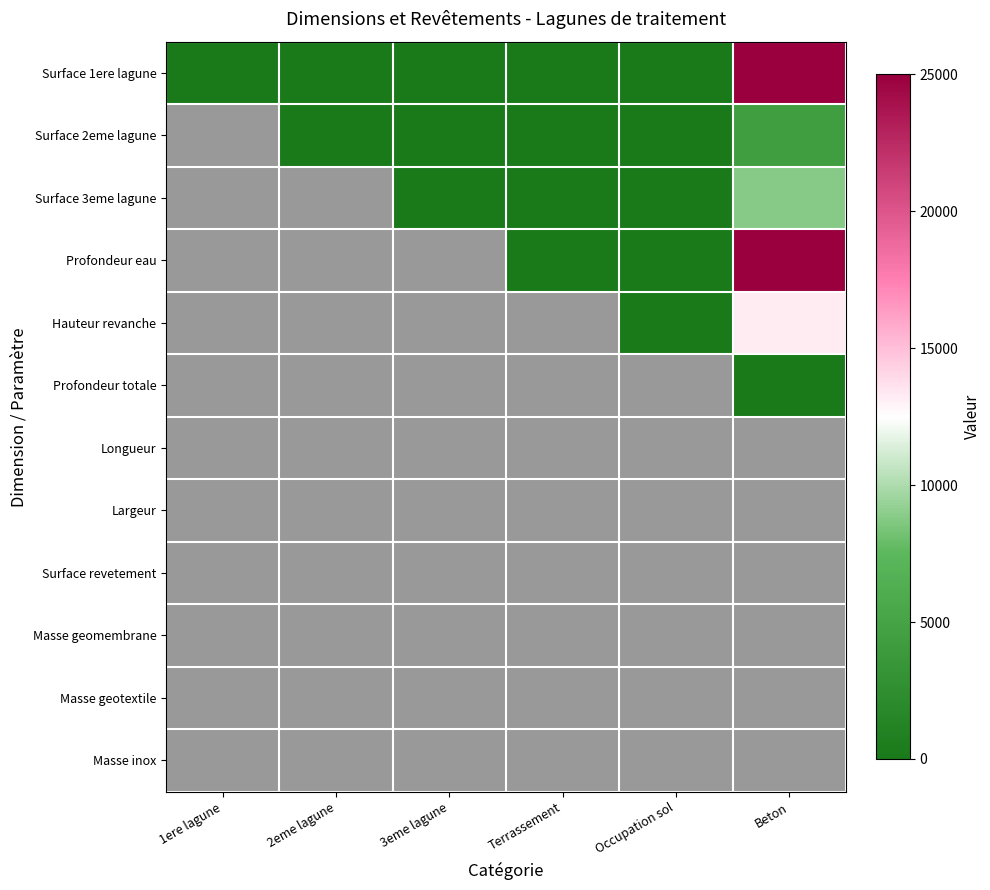

Between 3eme lagune and Beton, which series saw the biggest shift?

Surface 1ere lagune